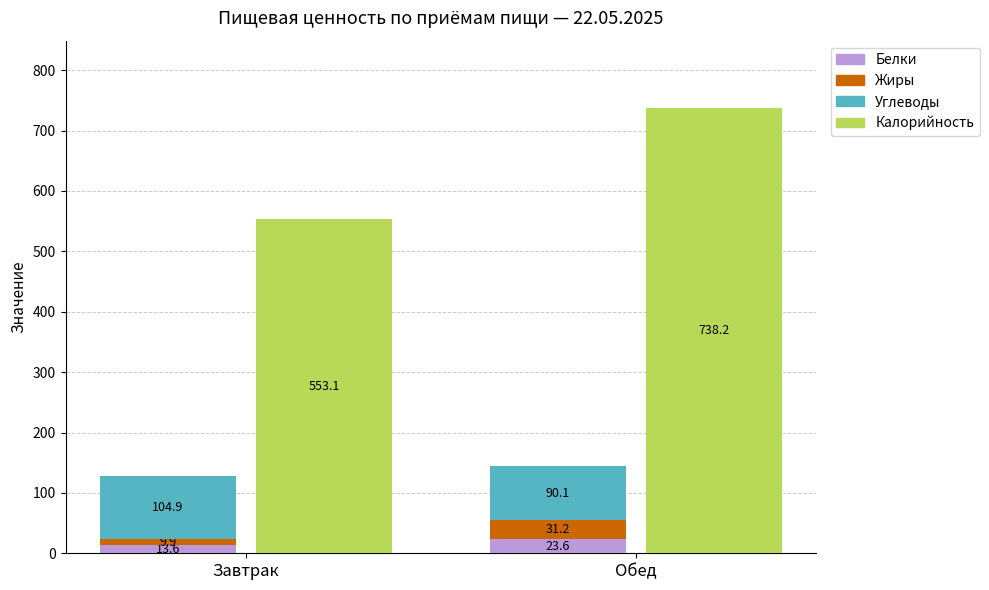

Reading left to right, transcribe all the data shown in this chart.

Белки: Завтрак=13.6	Обед=23.6
Жиры: Завтрак=9.9	Обед=31.2
Углеводы: Завтрак=104.9	Обед=90.1
Калорийность: Завтрак=553.1	Обед=738.2